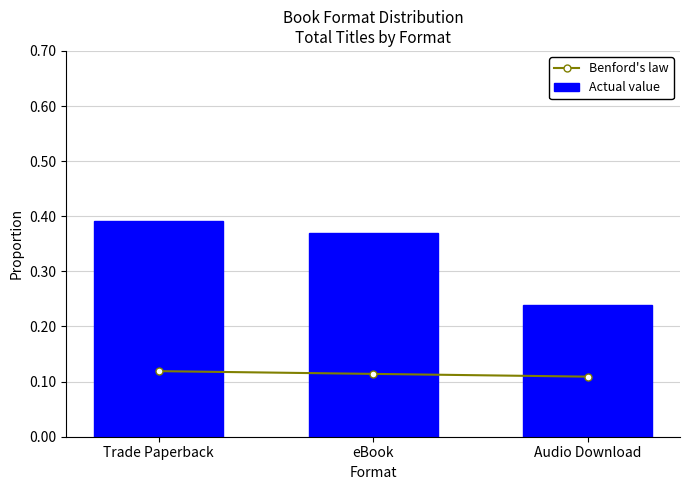

What position from the left is Trade Paperback?

1